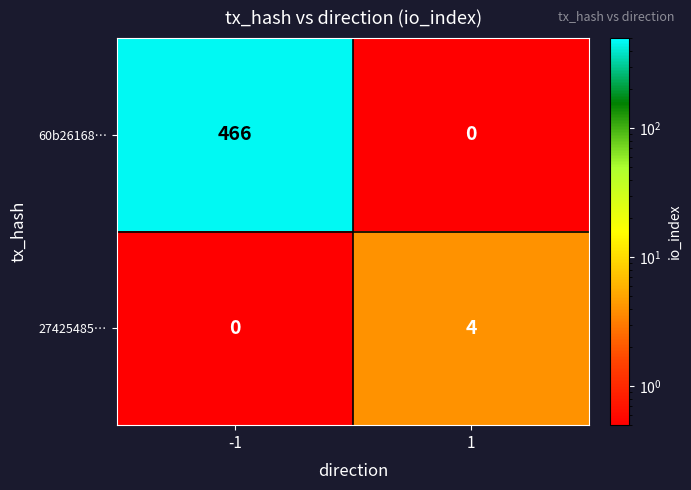

What is the average value of the 60b26168… series?

233